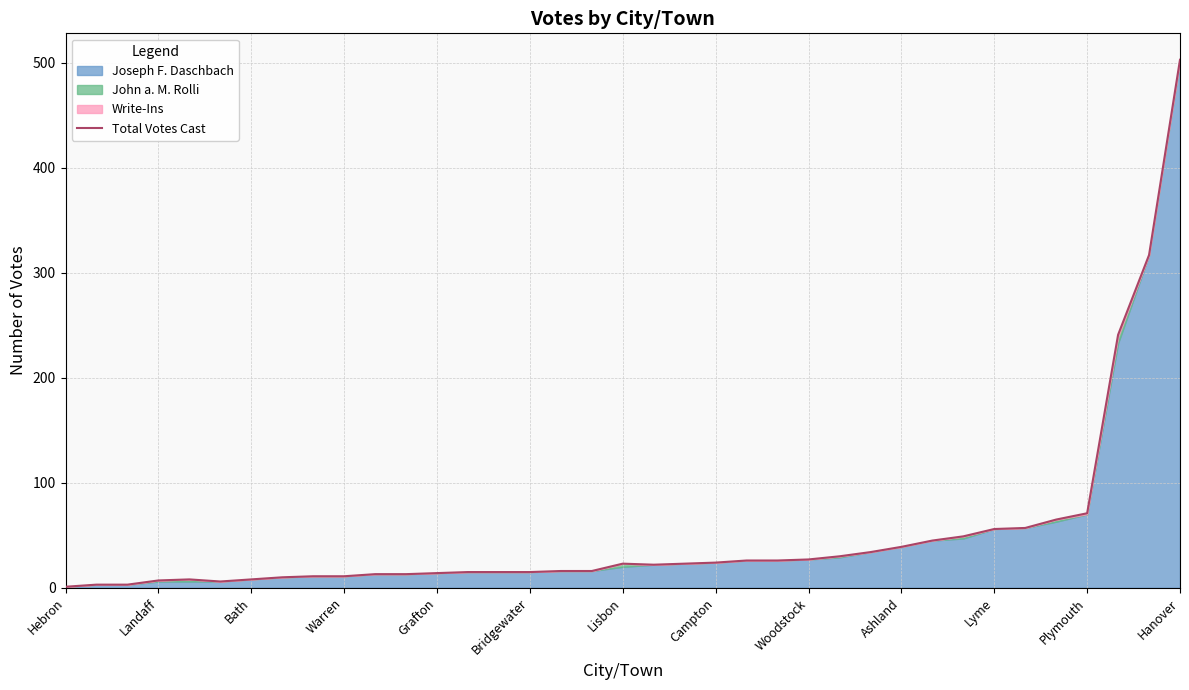

The value at 17 is 16. True or false?

True